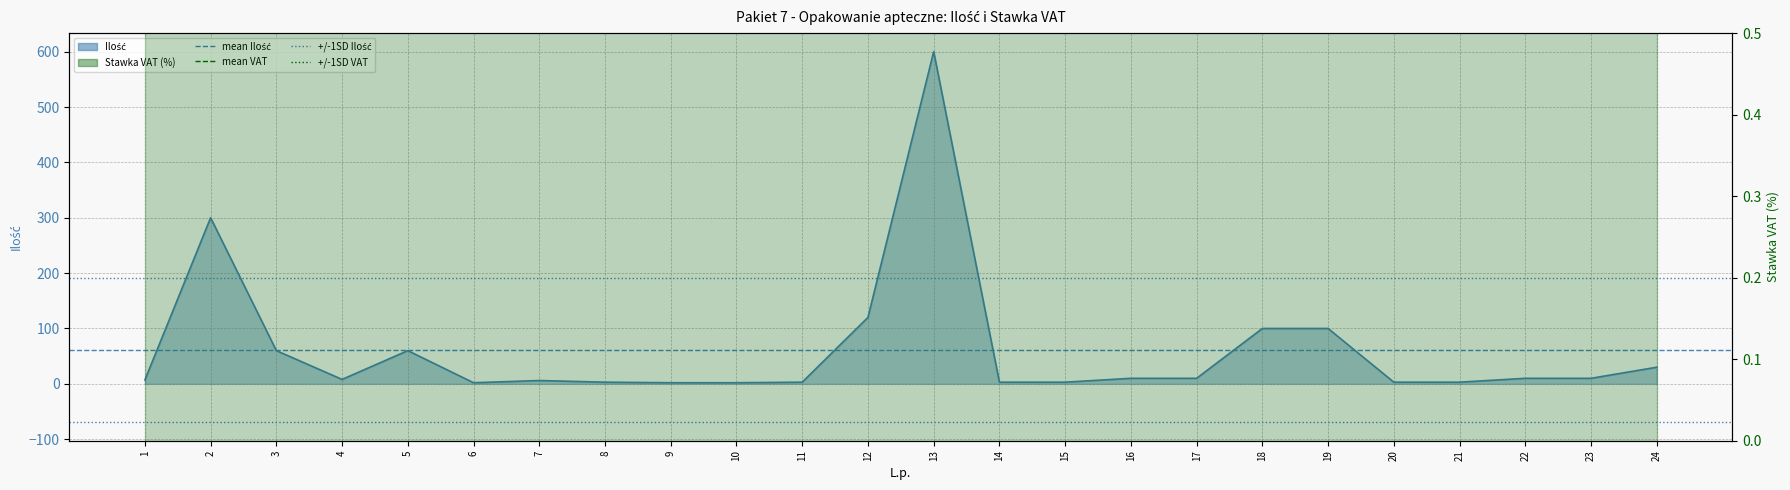

Which label corresponds to the largest value in the chart?

1